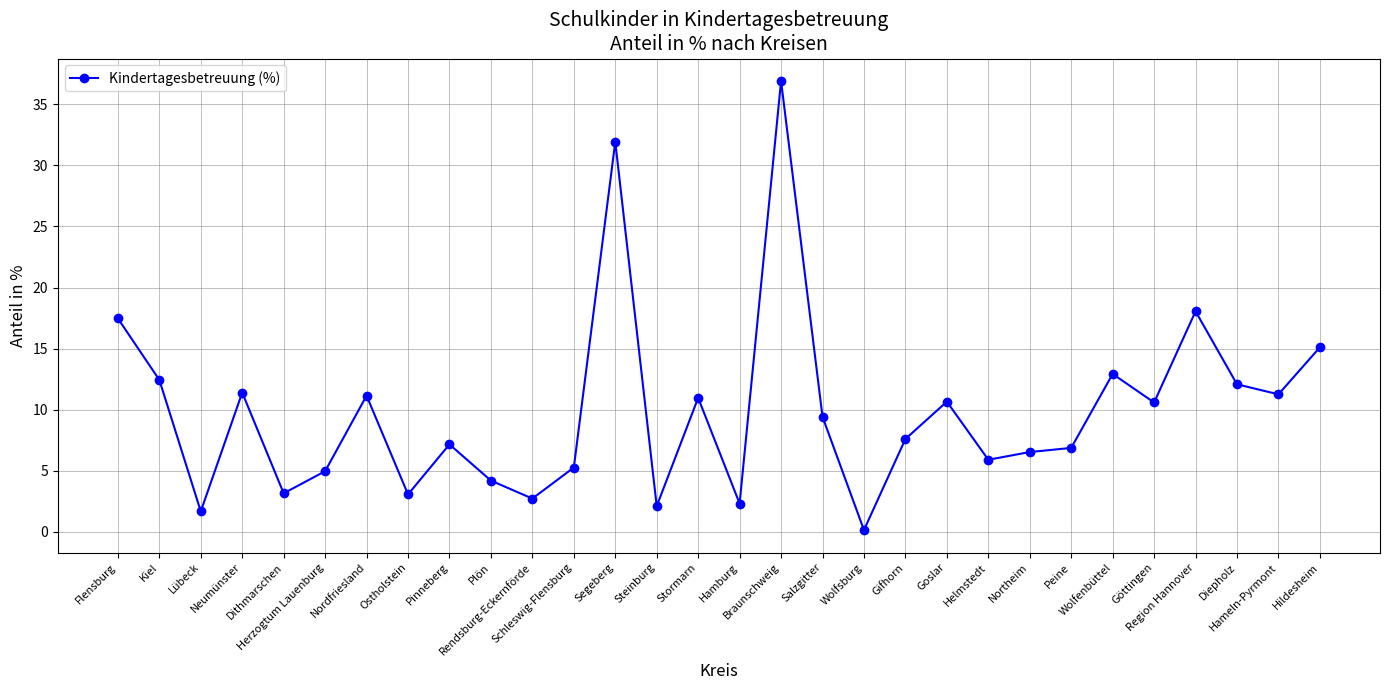

What is the sum of all values?

295.8